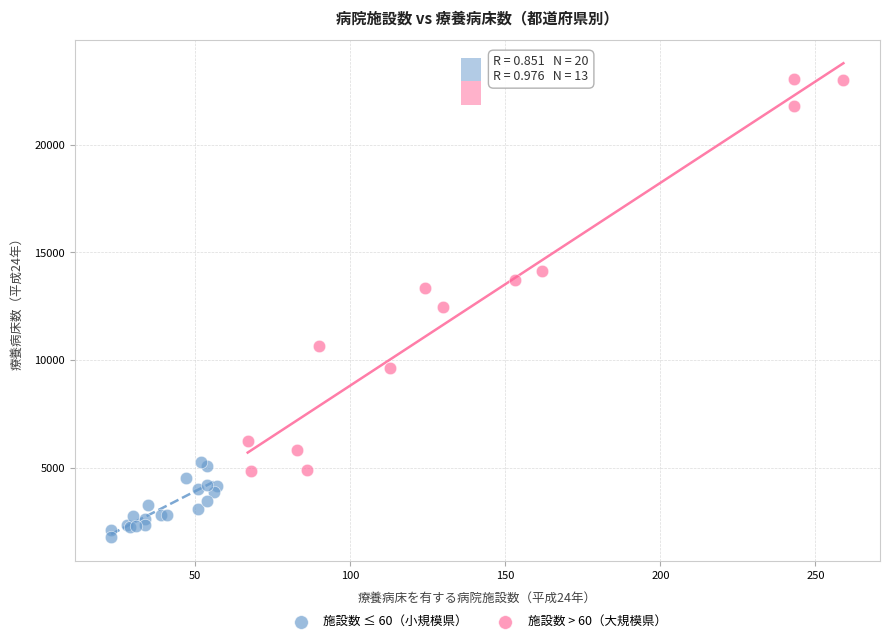

Which series contains the highest Y value?

施設数 > 60（大規模県）